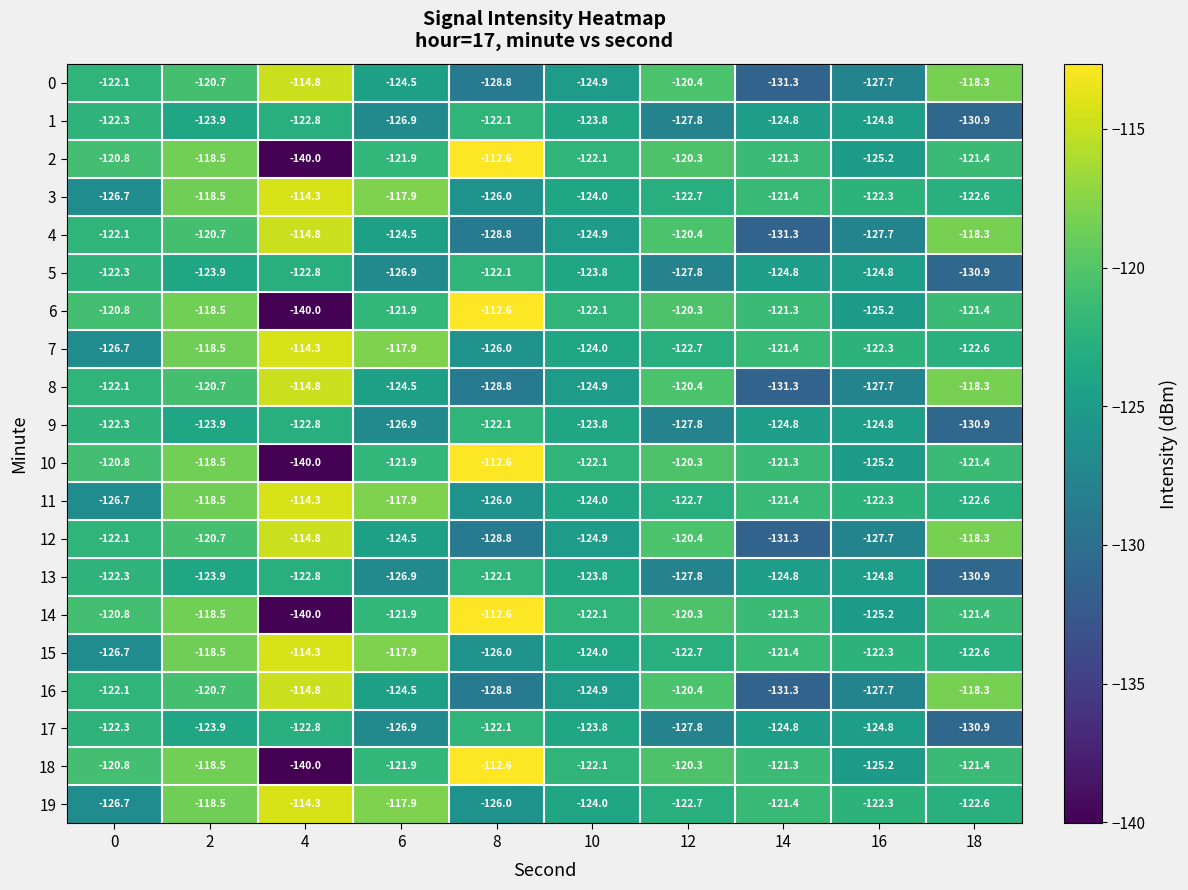

True or false: 8 has a value of -79.3 at 0.

False